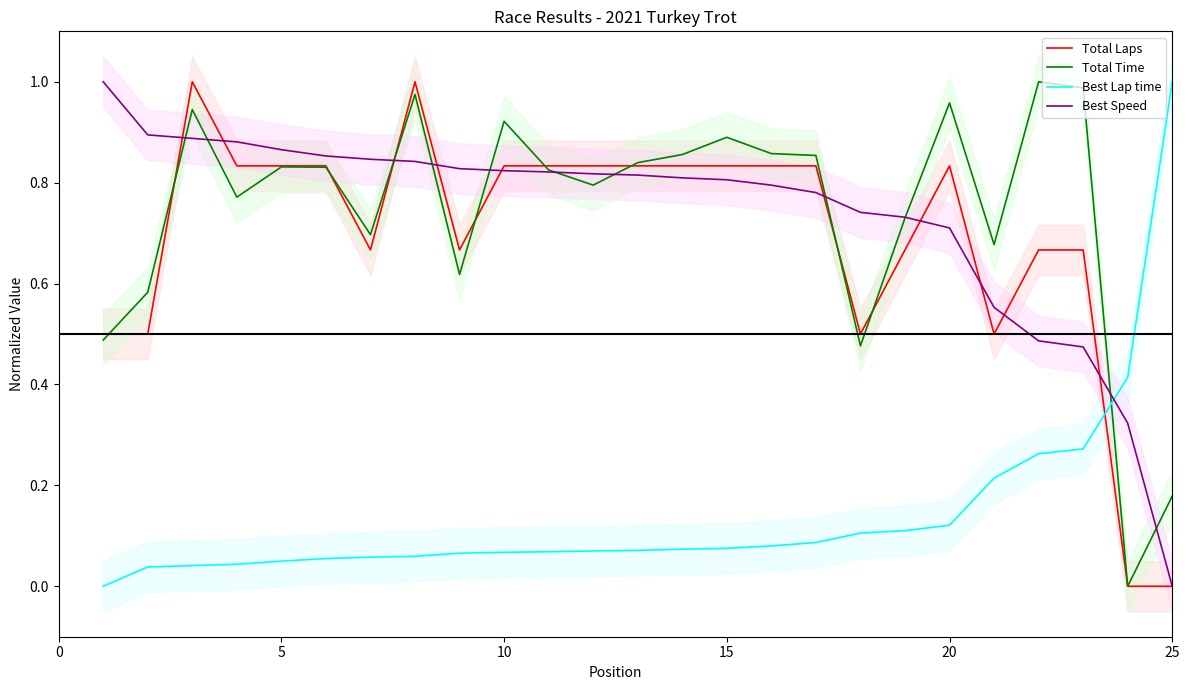

True or false: Total Time and Total Laps intersect in this chart.

True